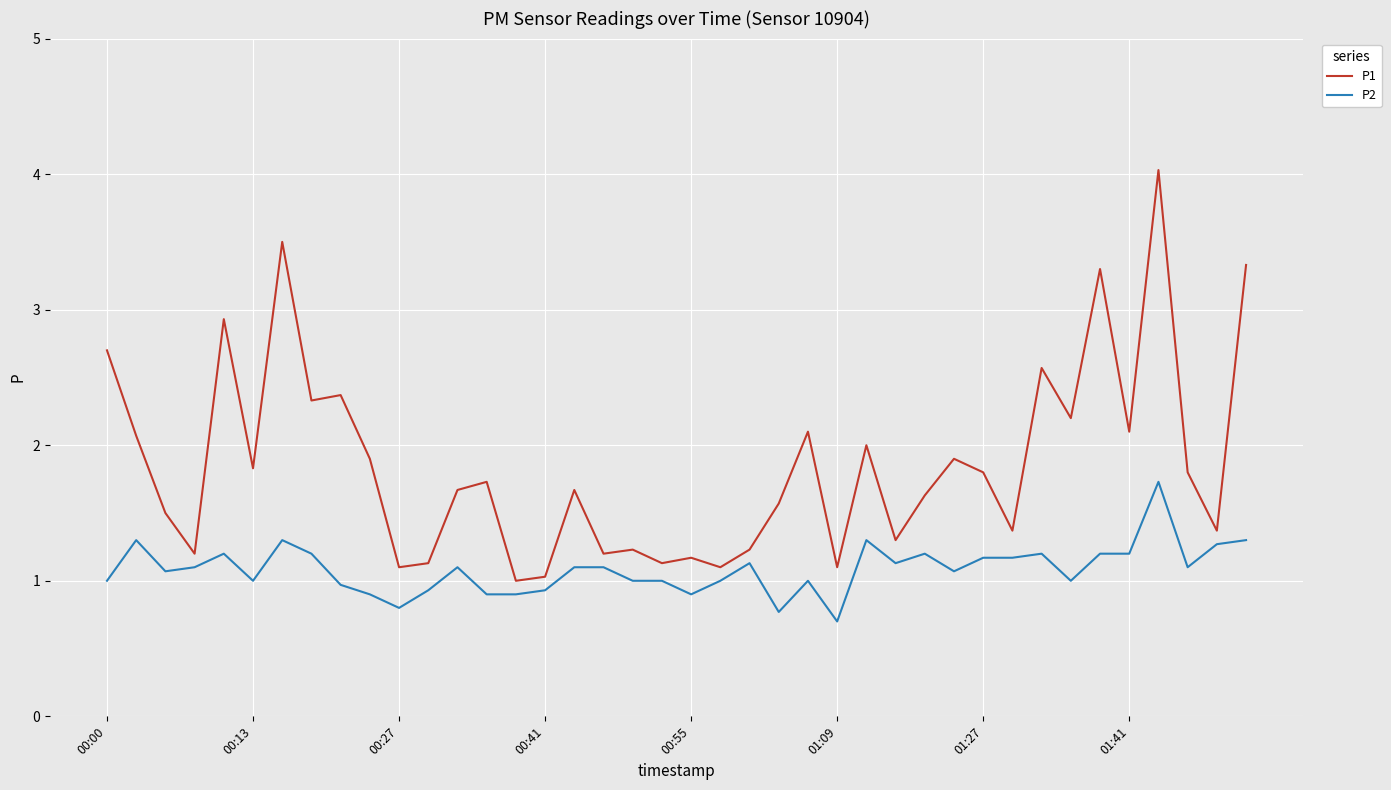

What is the highest value of the P1 series?

4.0